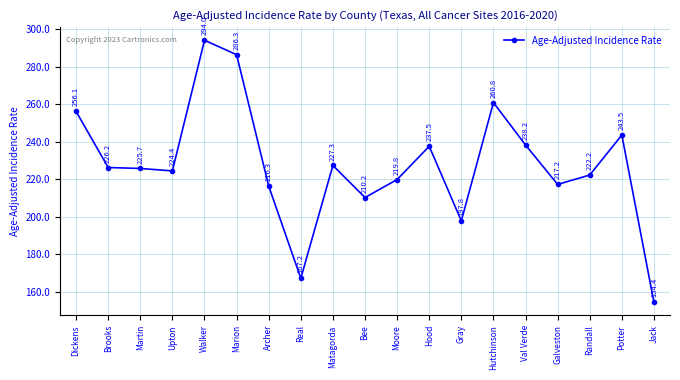

The chart shows a value of 154.4 at Jack. True or false?

True